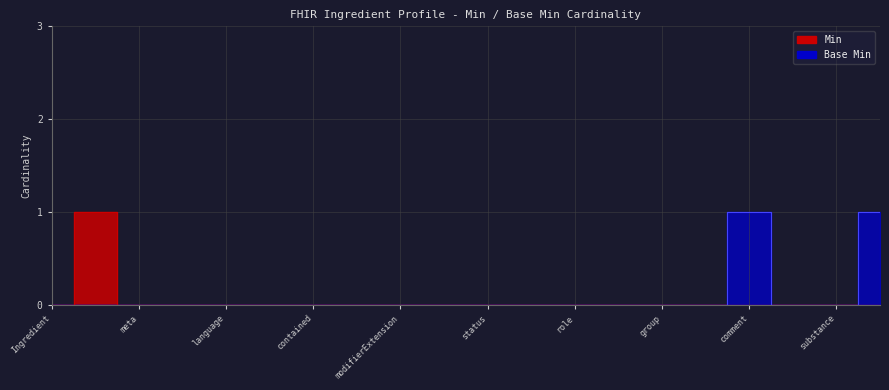

Between Ingredient and language, which is larger?

Ingredient